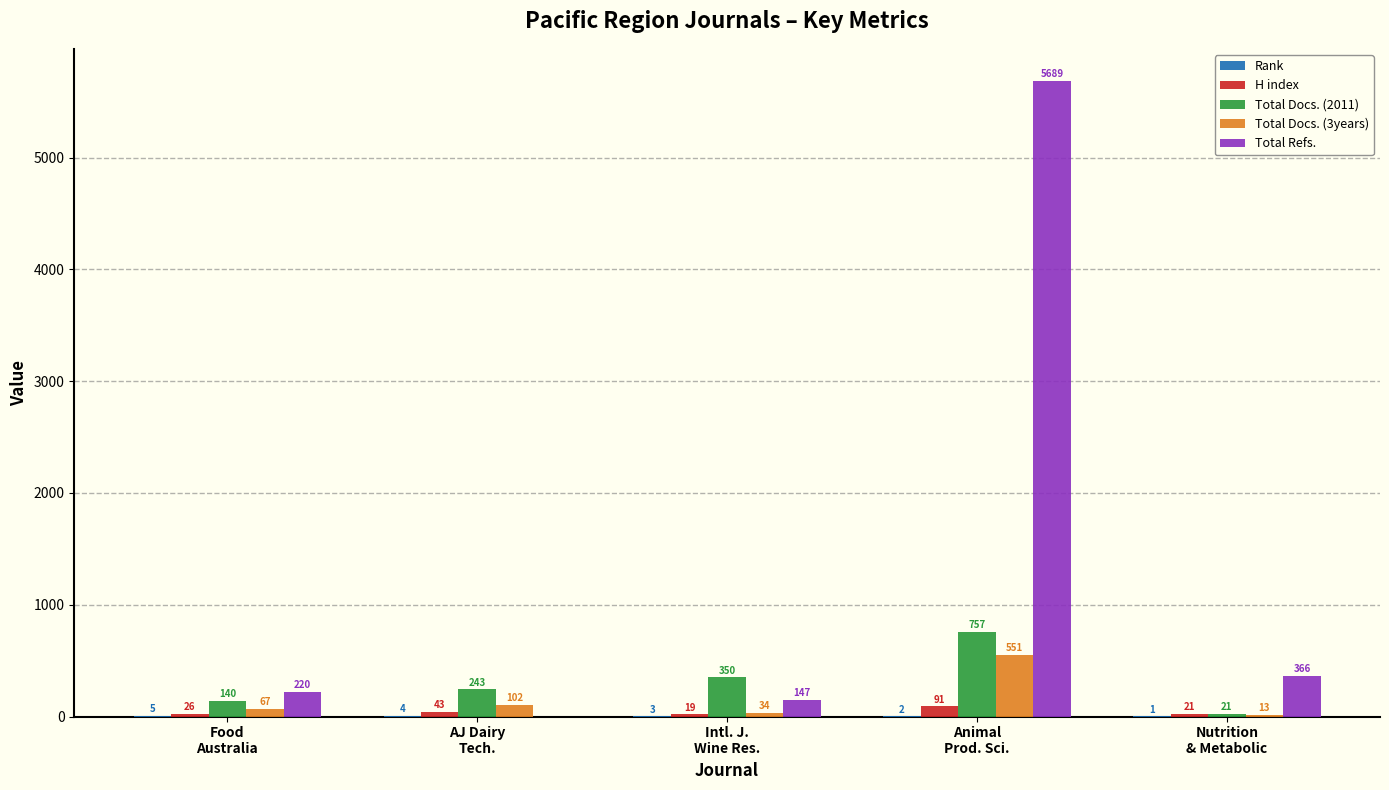

Which series has the largest total across all categories?

Total Refs.